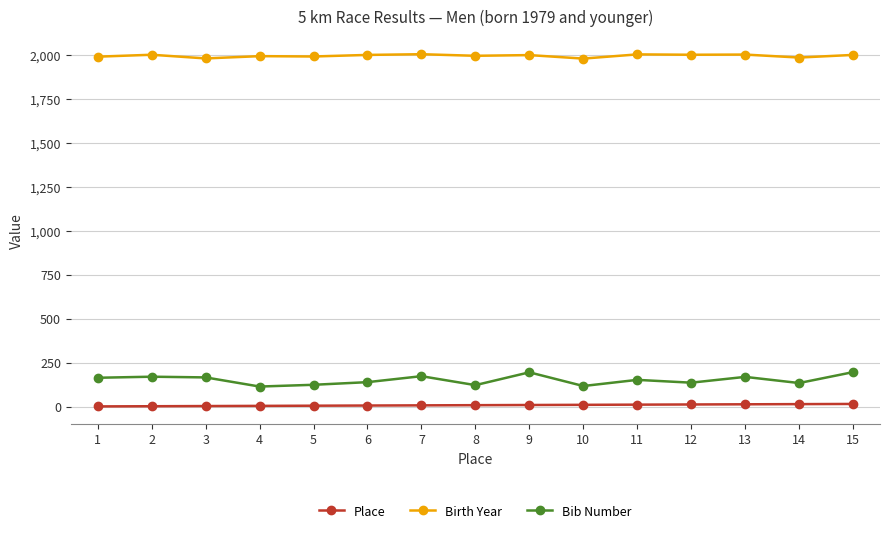

What is the value of the Birth Year point at the 6th from the left?

2001